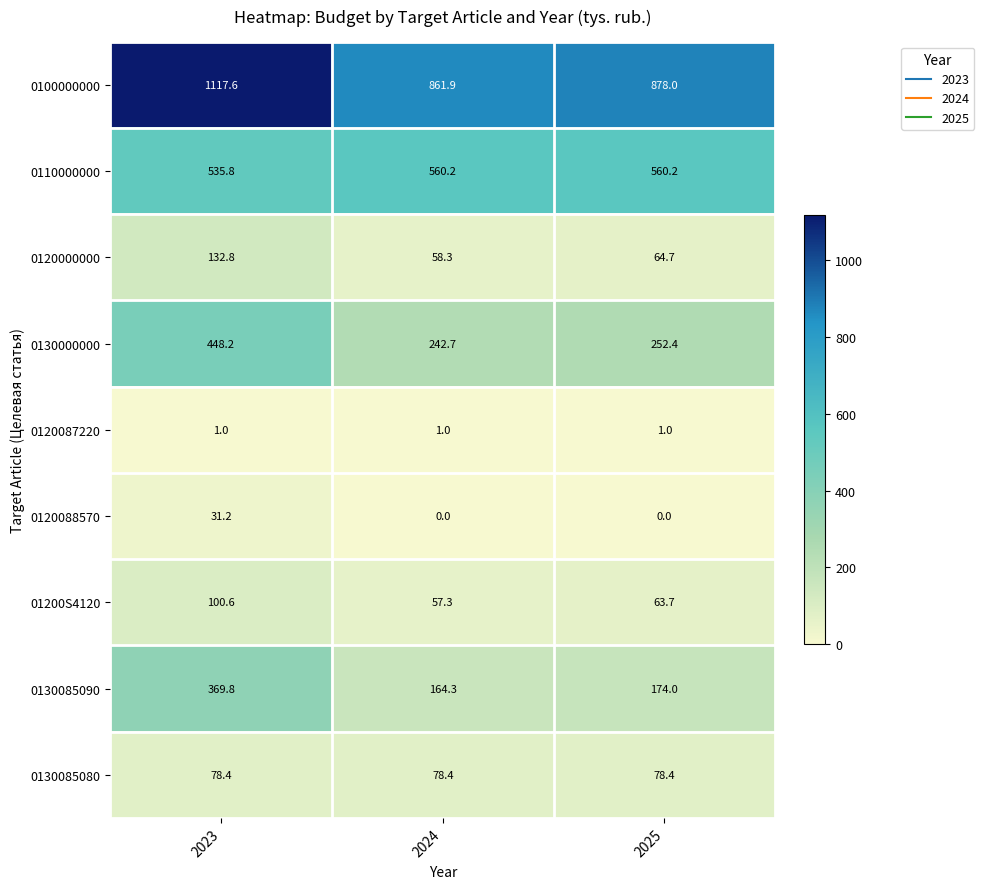

The 0130000000 series shows 617.0 at 2023. True or false?

False